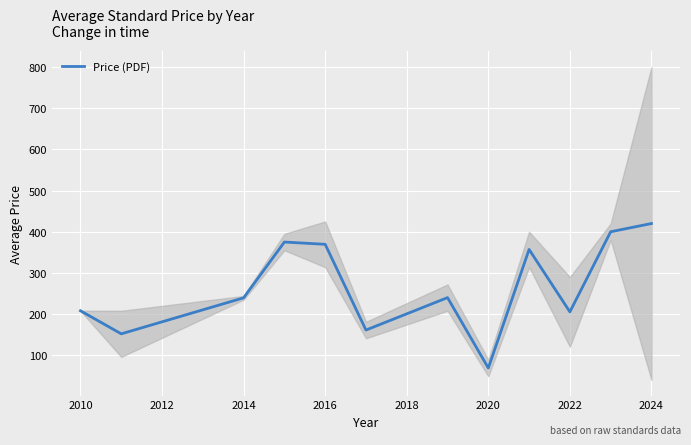

How many series are shown in this chart?

1